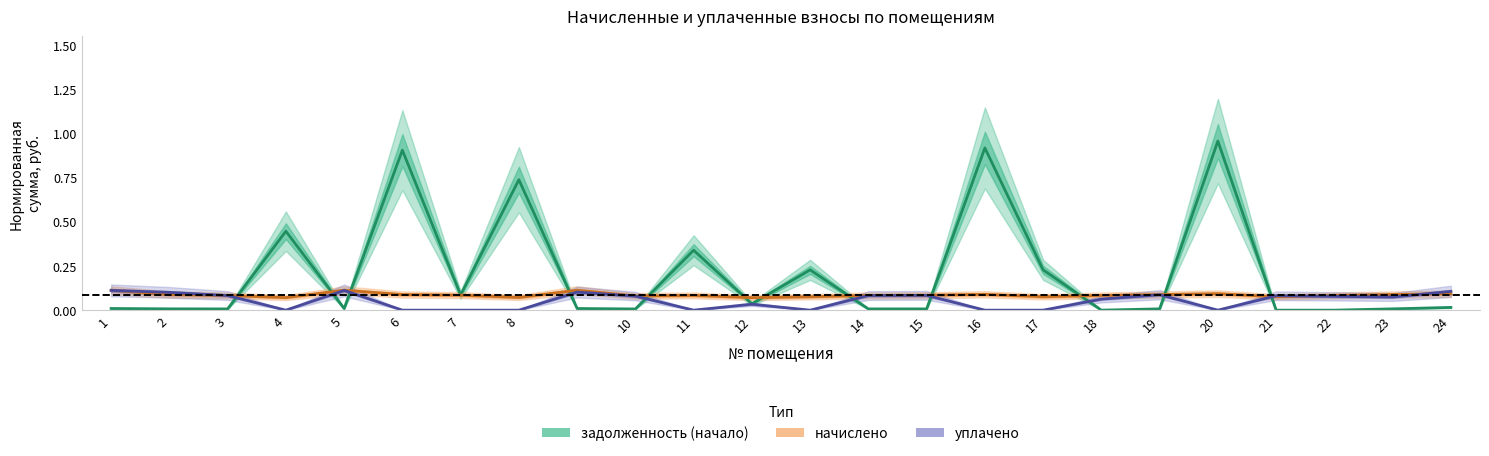

At which category does начислено reach its first local valley?

4